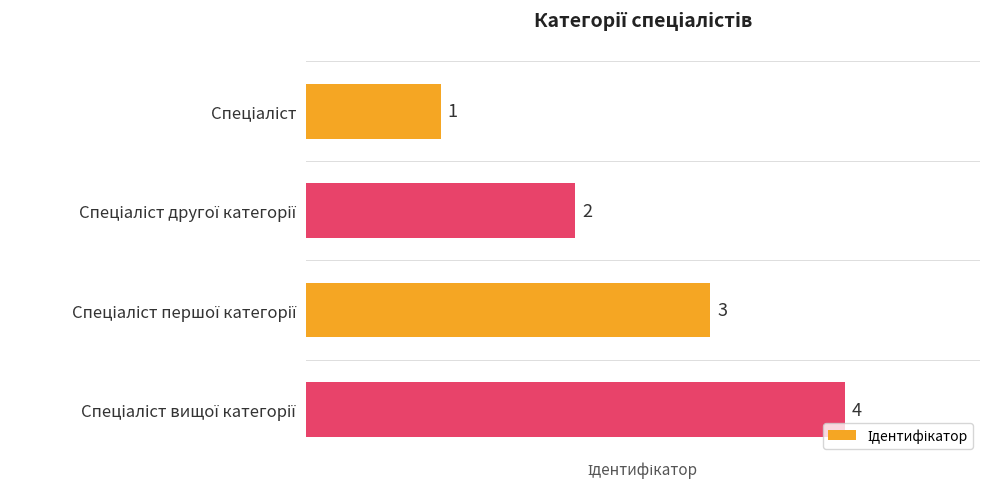

What is the maximum value shown in the chart?

4